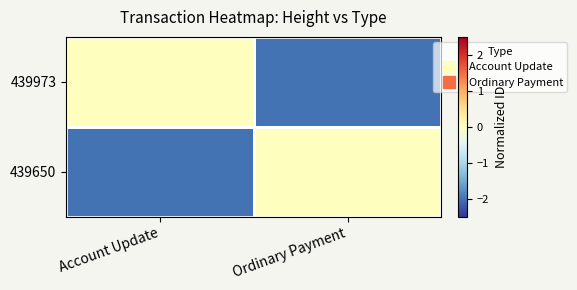

How many series are shown in this chart?

2